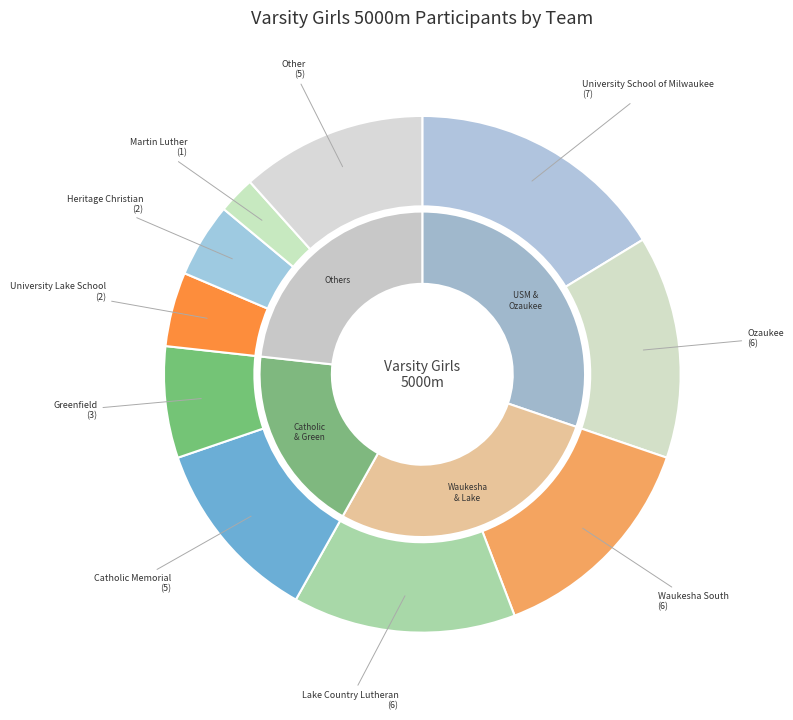

To the nearest percent, what is the combined percentage of University School of Milwaukee and Greenfield?

23%